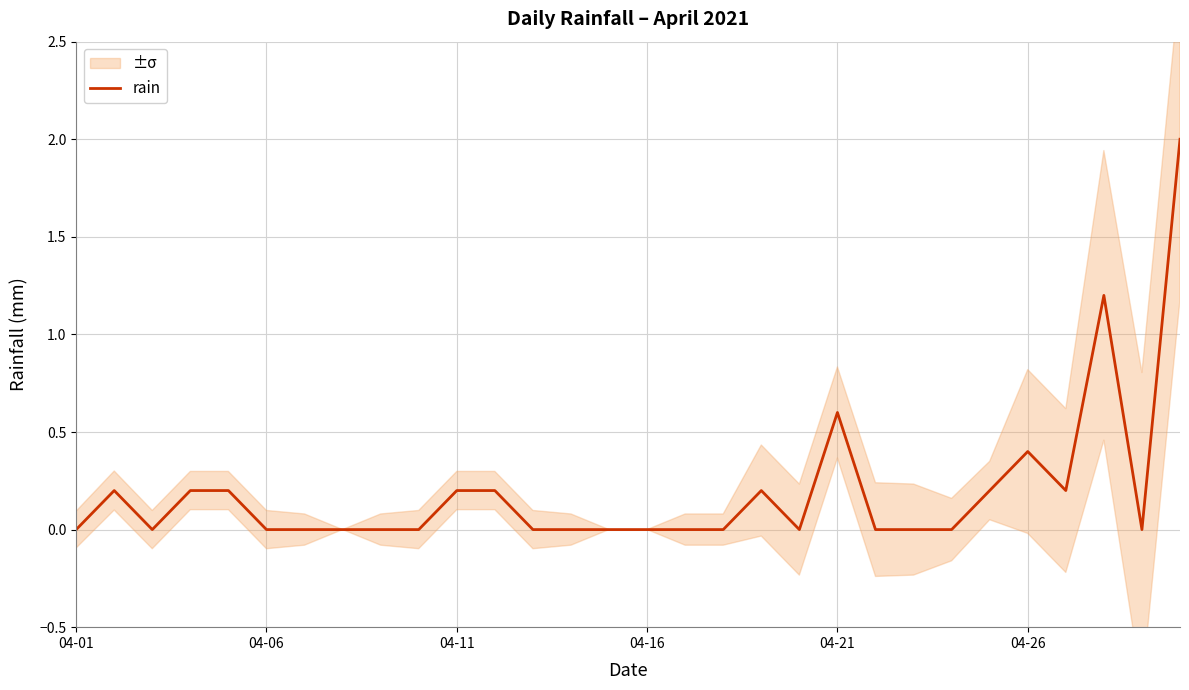

What is the highest value of the rain series?

2.0